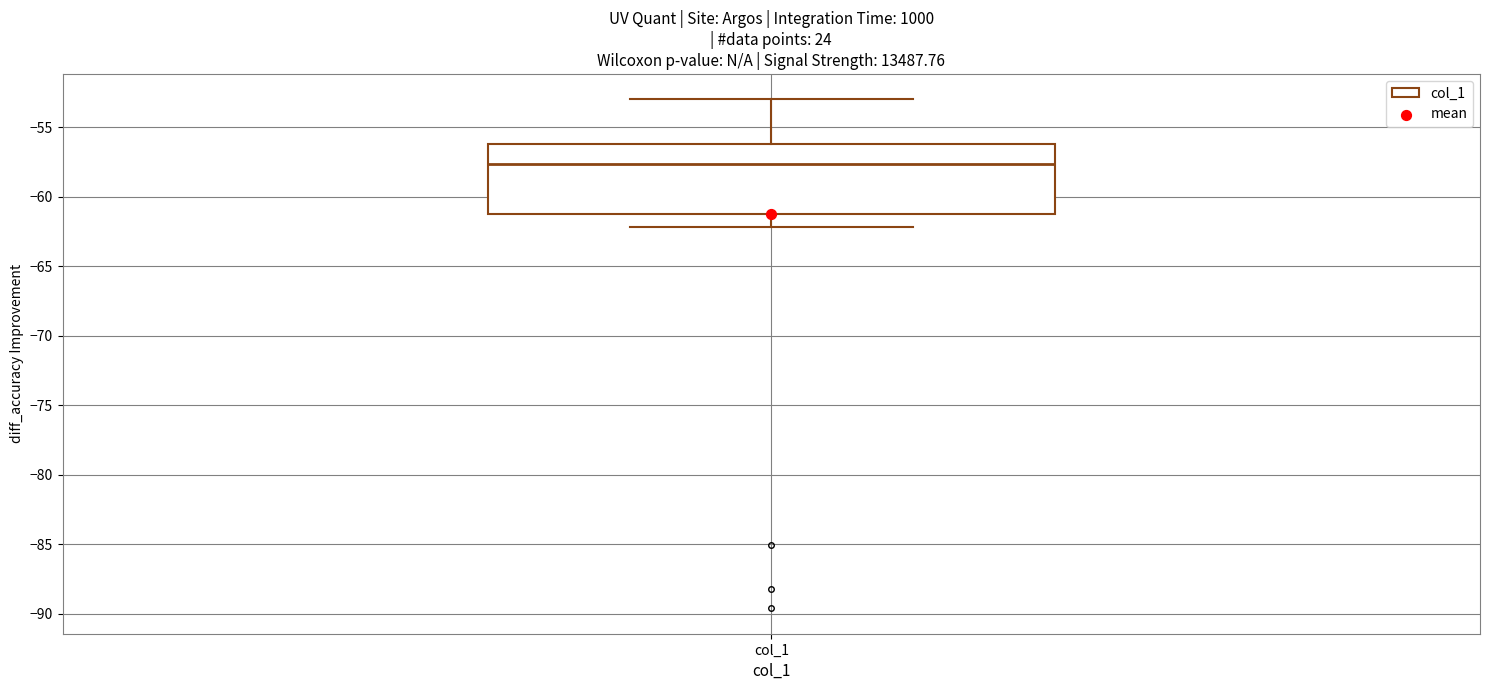

Read this box plot against the y-axis: the position of the median line, the range covered by the box, and the ends of both whiskers. The values are not printed on the chart, so give them approximately, as read against the axis.

median -57.5, box -61.0 to -56.0, whiskers -62.0 to -53.0